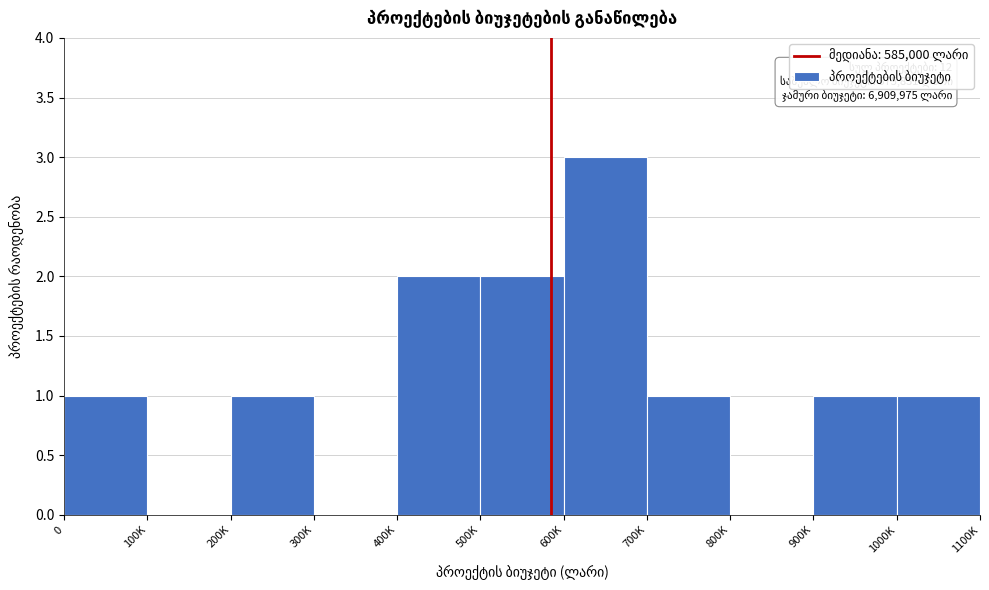

Reading left to right, transcribe all the data shown in this chart.

0=1	100K=0	200K=1	300K=0	400K=2	500K=2	600K=3	700K=1	800K=0	900K=1	1000K=1